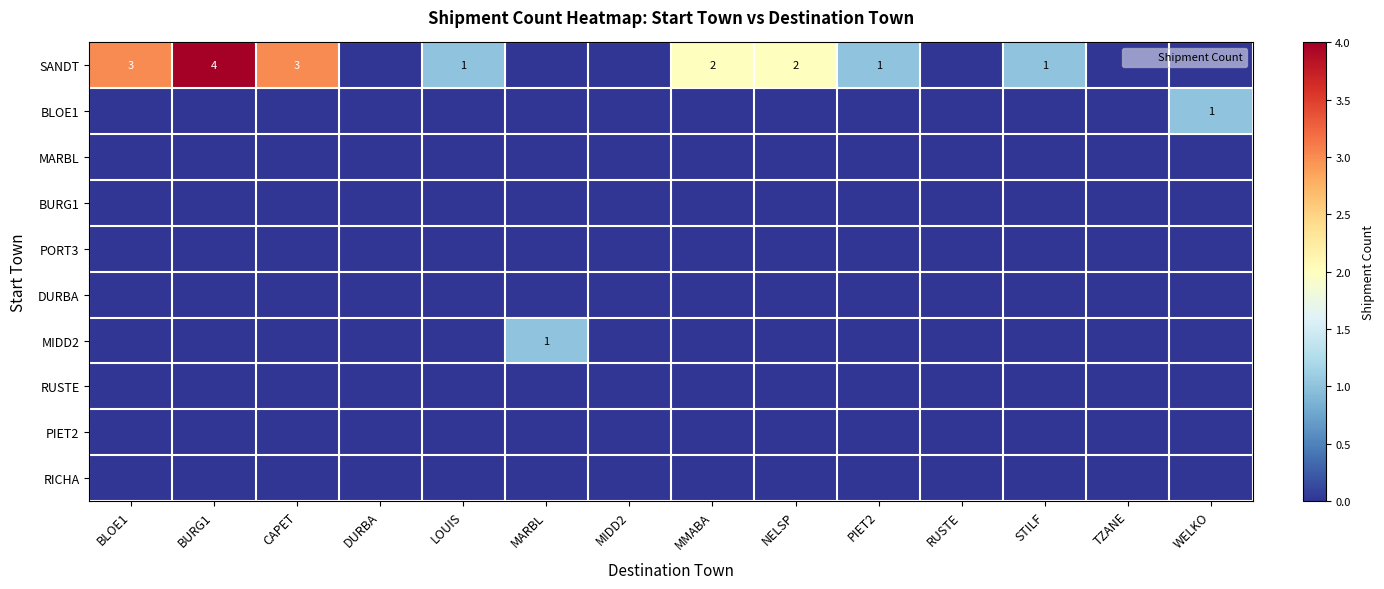

What is the sum of all SANDT values?

17